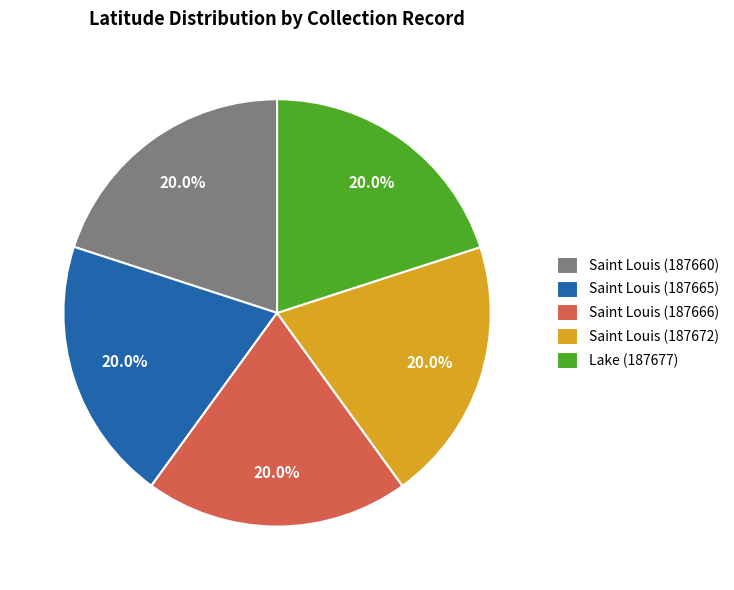

What is the ratio of the value at Saint Louis (187660) to the value at Saint Louis (187666)?

1.0